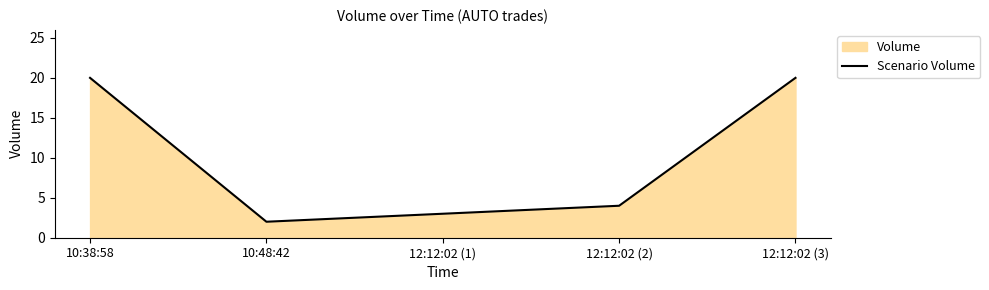

At which label does the data first exceed 4?

10:38:58